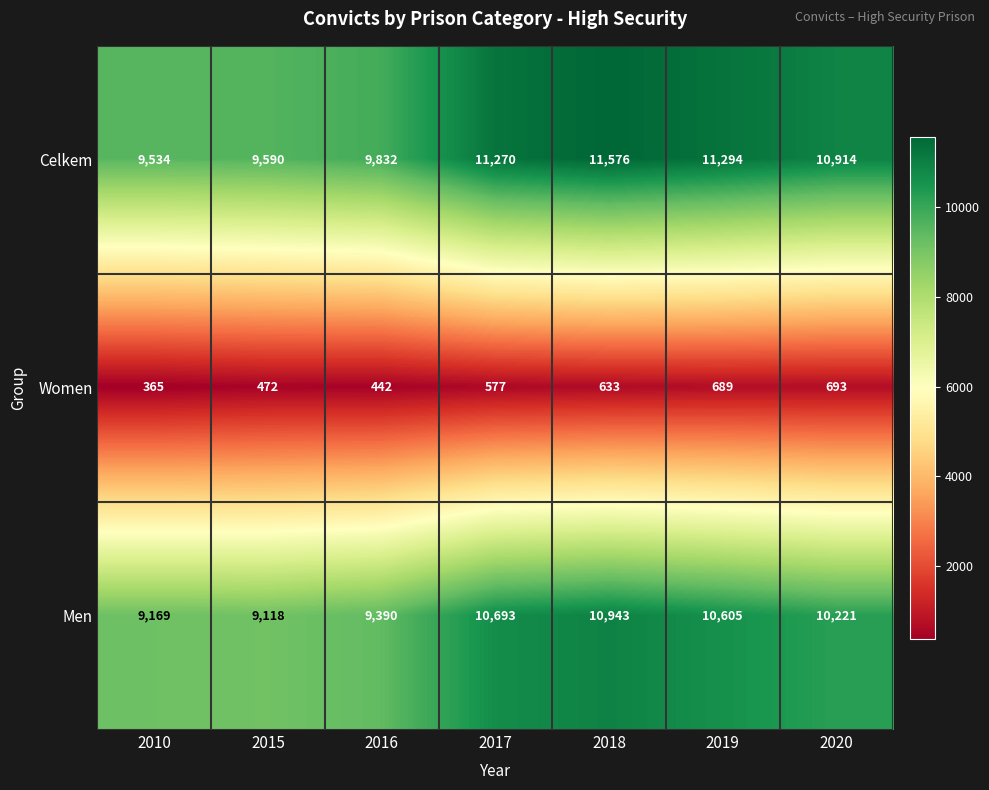

At which label is Women closest to 529?

2017